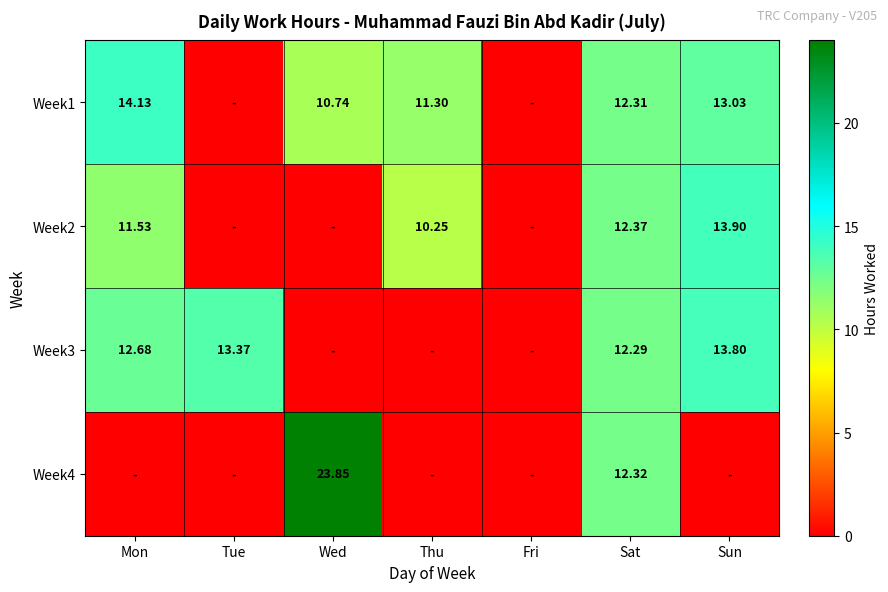

What is the greatest value displayed?

23.9